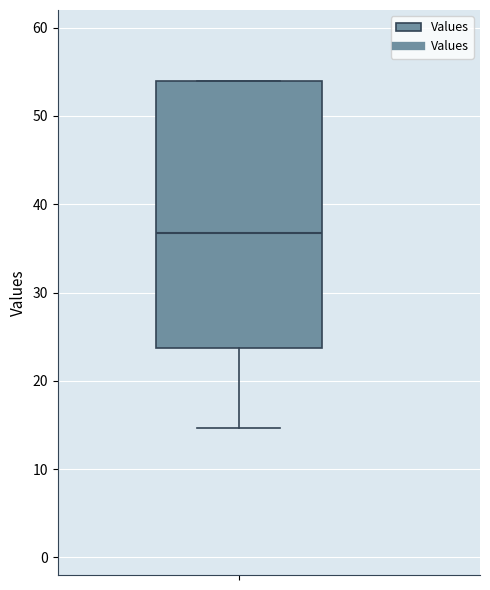

Where is the lower edge of the box on the y-axis? The values are not printed on the chart, so give them approximately, as read against the axis.

24